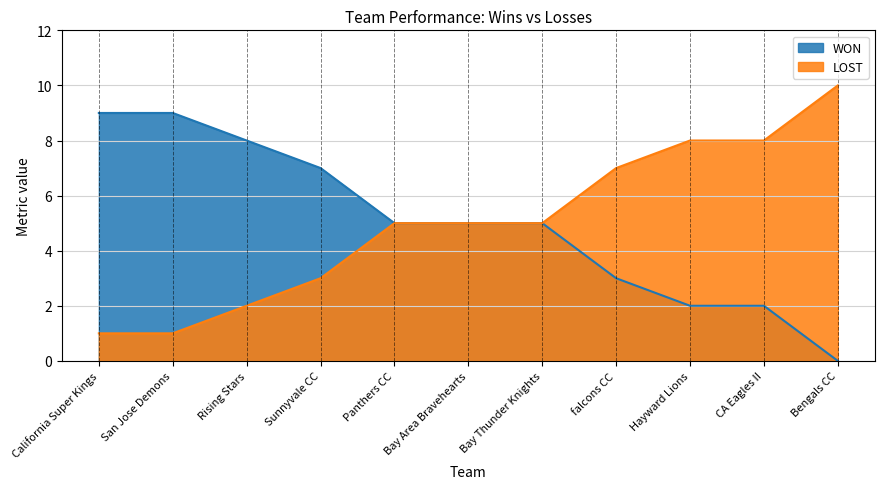

What is the maximum value shown in the chart?

10